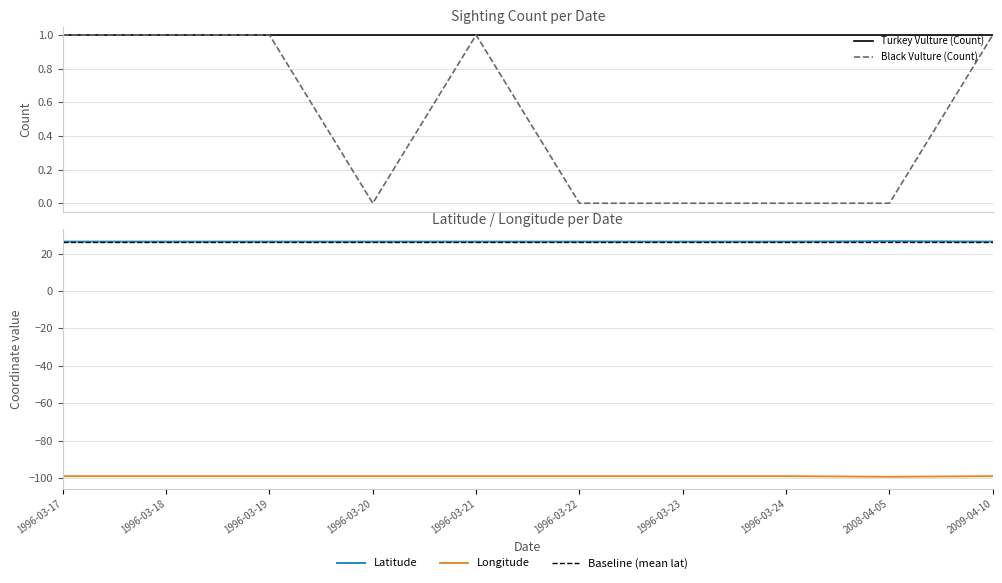

In Latitude, how many points are lower than both neighbors (excluding endpoints)?

1